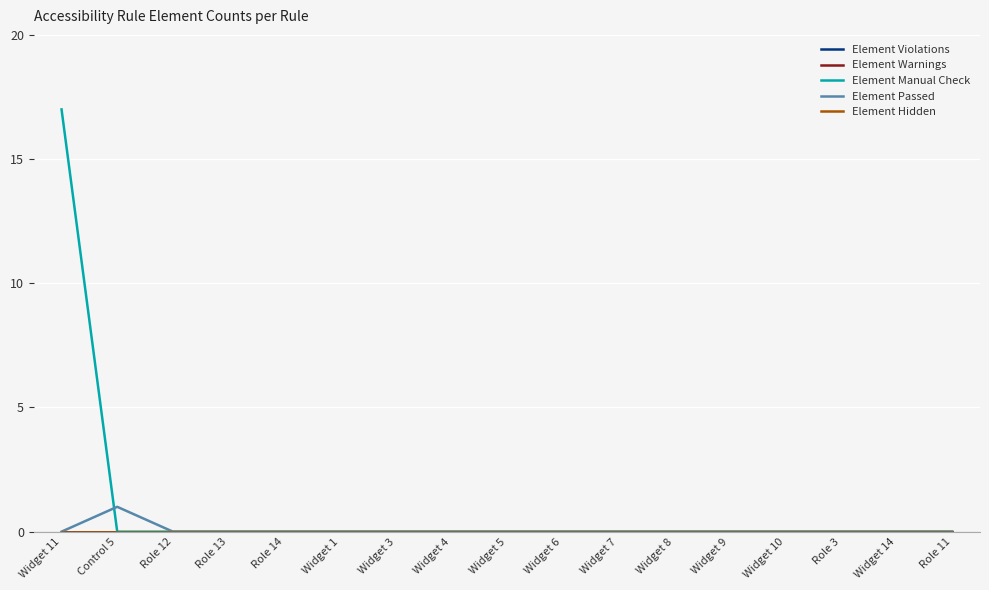

List the series in order of their peak value, highest first.

Element Manual Check, Element Passed, Element Violations, Element Warnings, Element Hidden